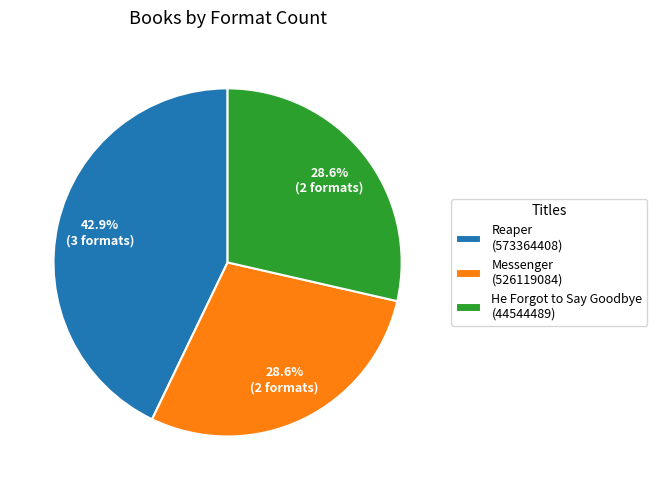

Does any single category account for the majority?

No